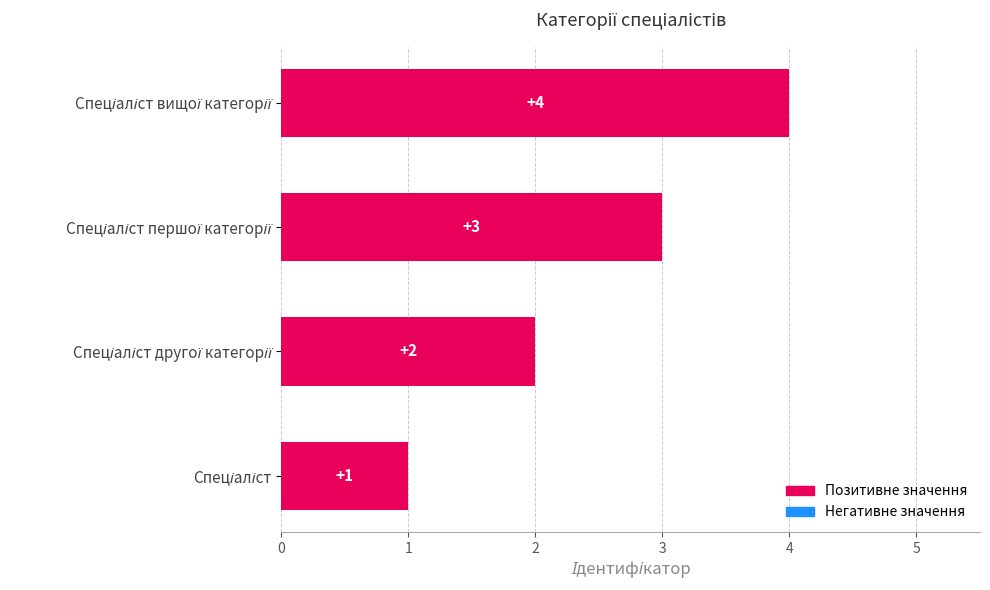

Count the values in the range 2 to 4.

3